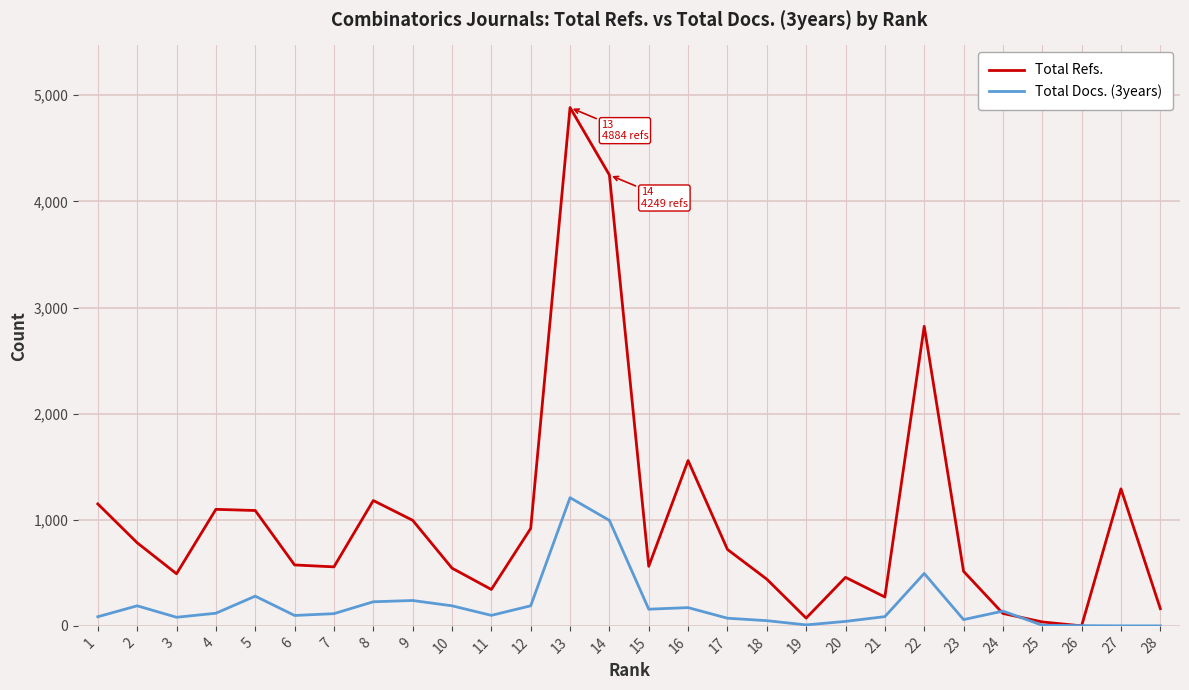

Which series has the widest spread of values?

Total Refs.